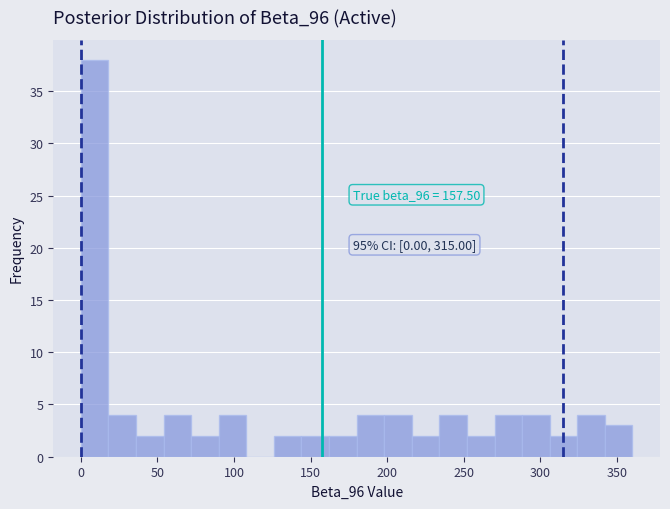

Around what value on the x-axis is the tallest bar? Give the approximate position of its centre, as read against the axis.

10